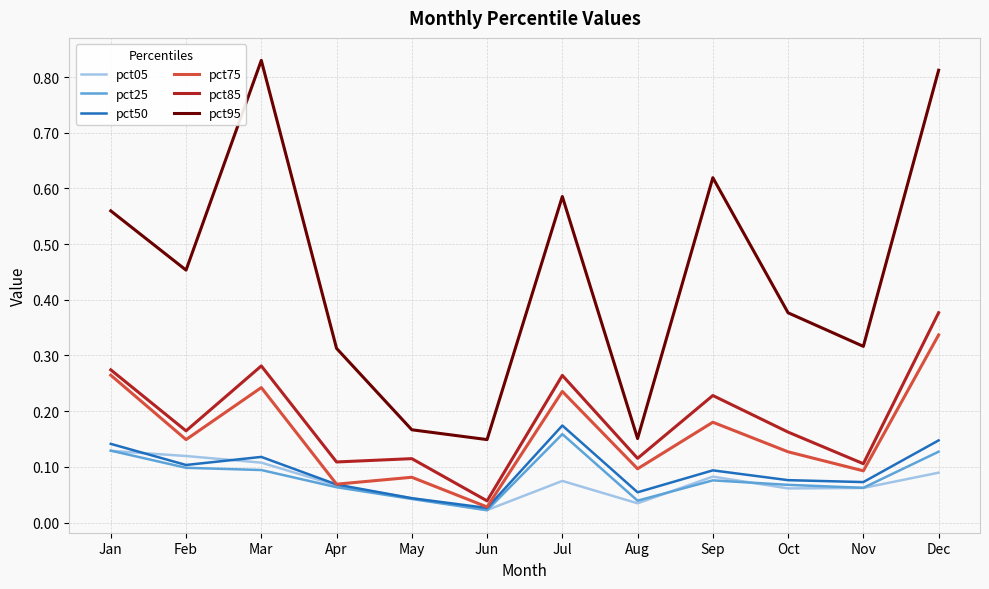

Which series changed the most between Feb and Nov?

pct95